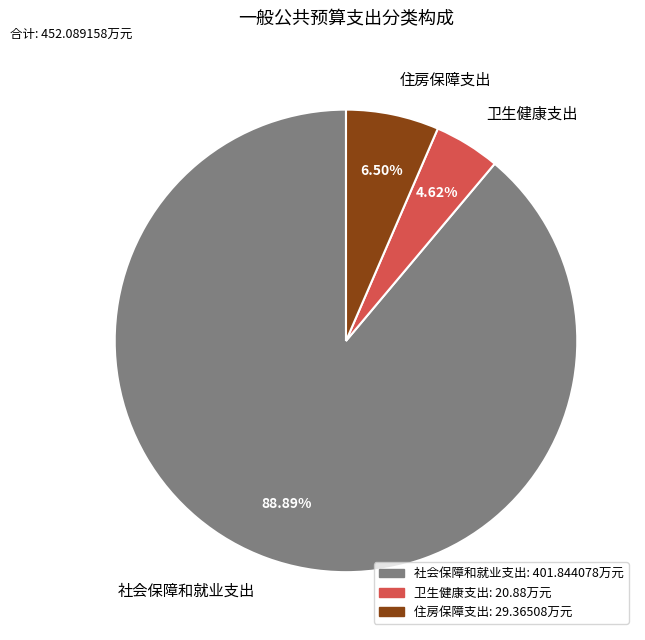

What percentage is the 社会保障和就业支出 slice, to the nearest percent?

89%